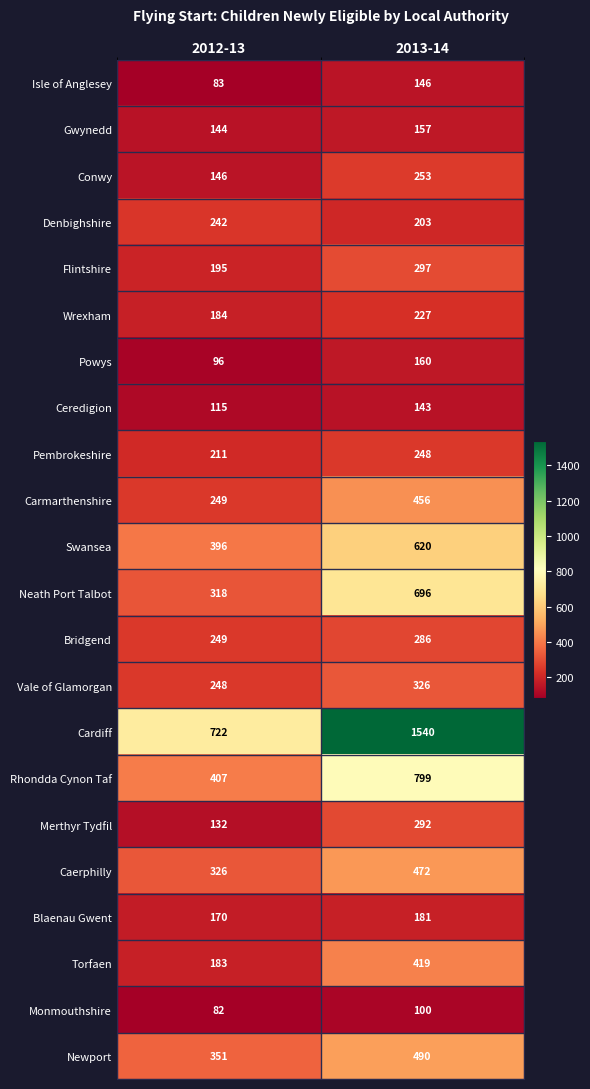

What is the difference between the Merthyr Tydfil values at 2012-13 and 2013-14?

160